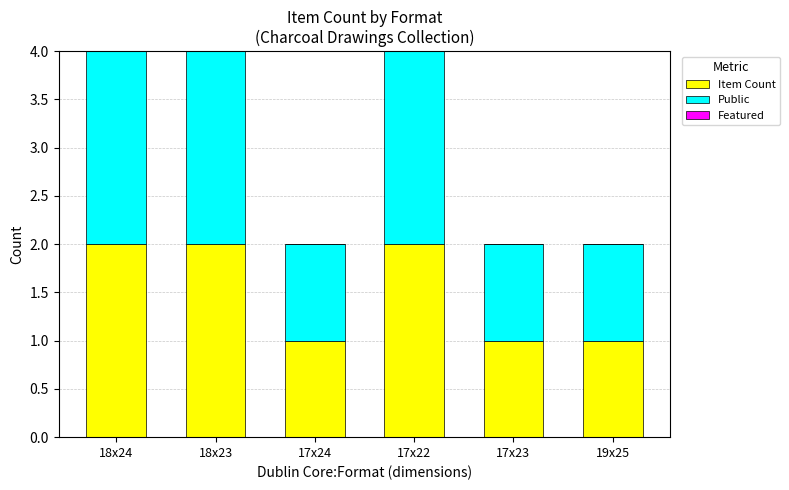

Count the number of data series in this chart.

2